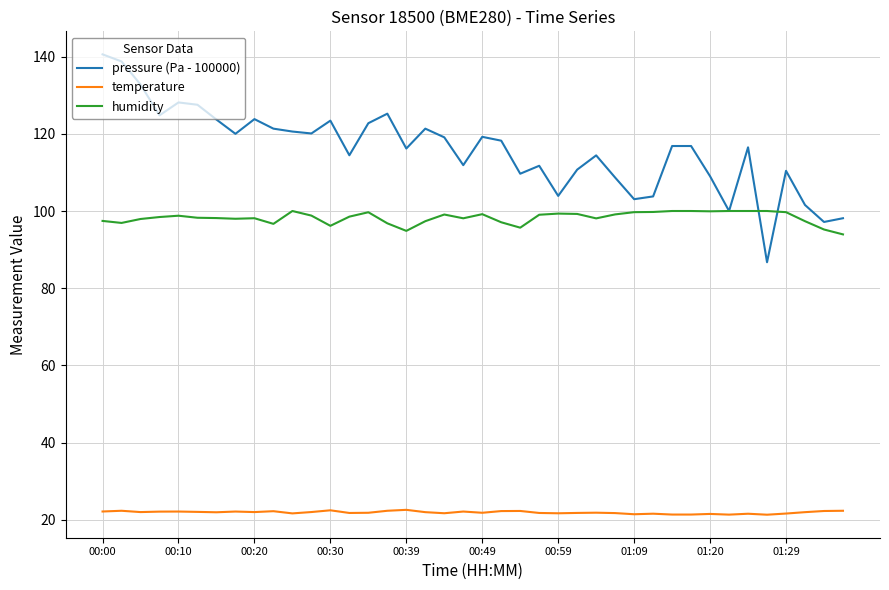

What is the sum of all humidity values?

3930.4